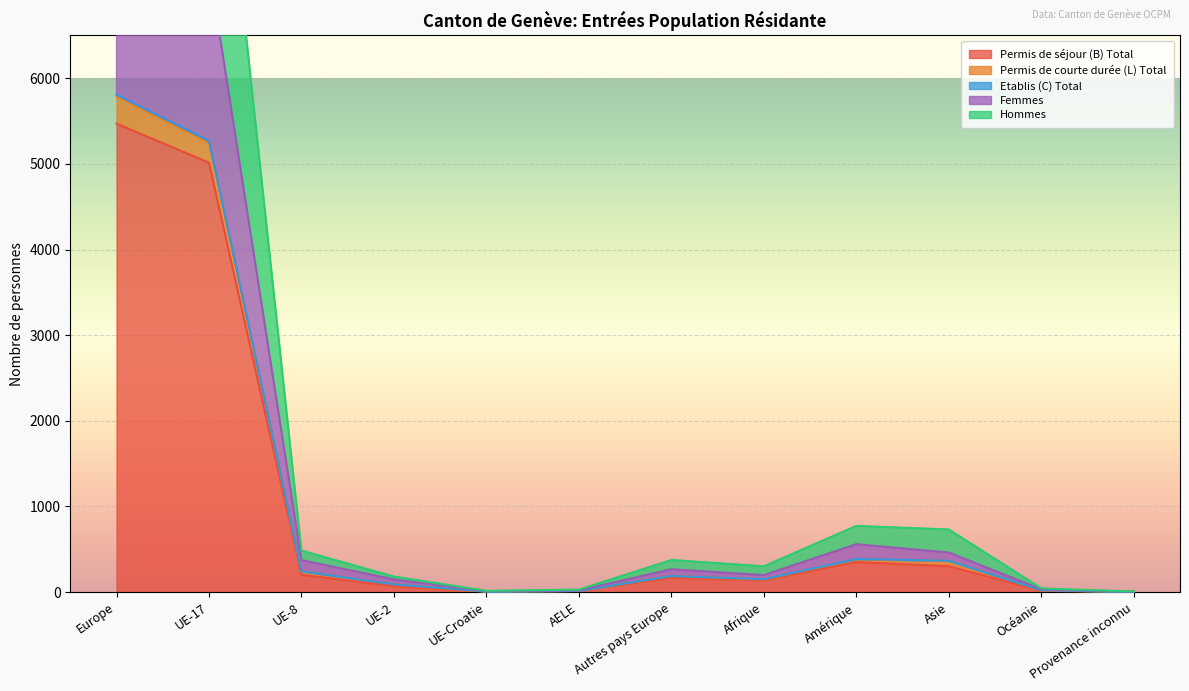

Where does the Permis de séjour (B) Total series first go above 166?

Europe